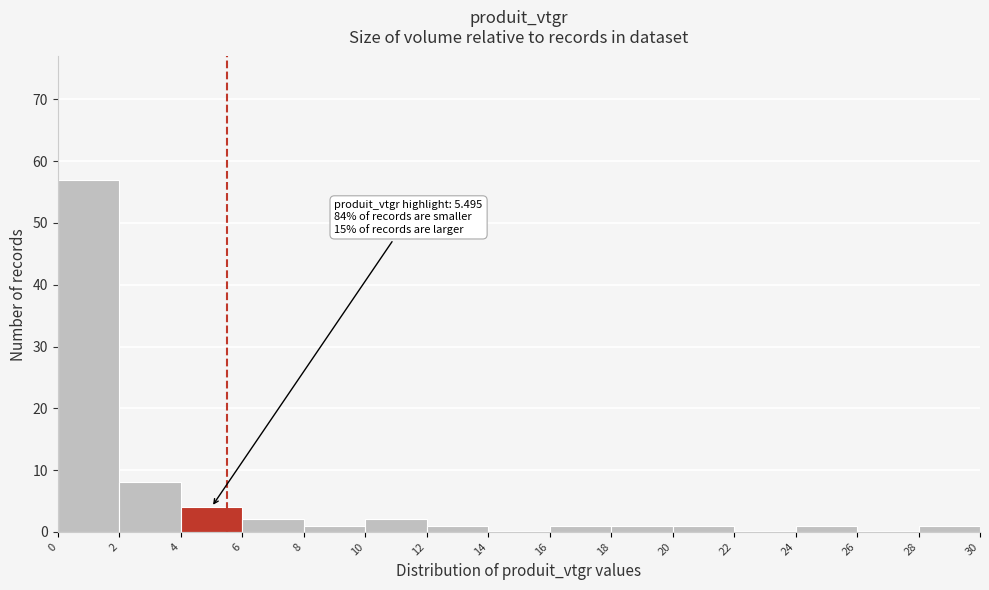

Over which range of the x-axis is the bar tallest?

0 to 2